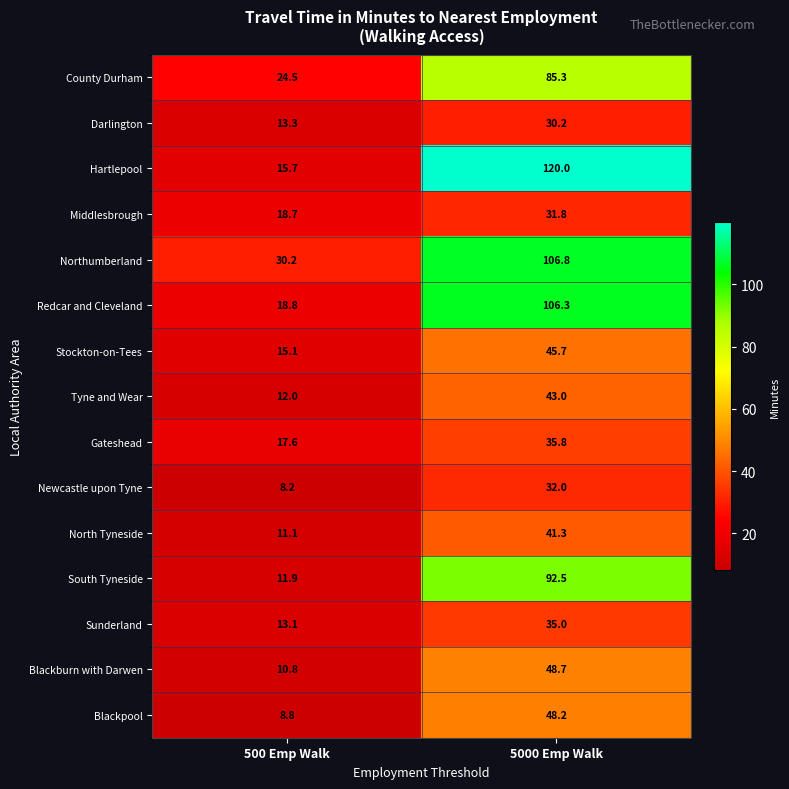

The Blackburn with Darwen series shows 10.8 at 500 Emp Walk. True or false?

True